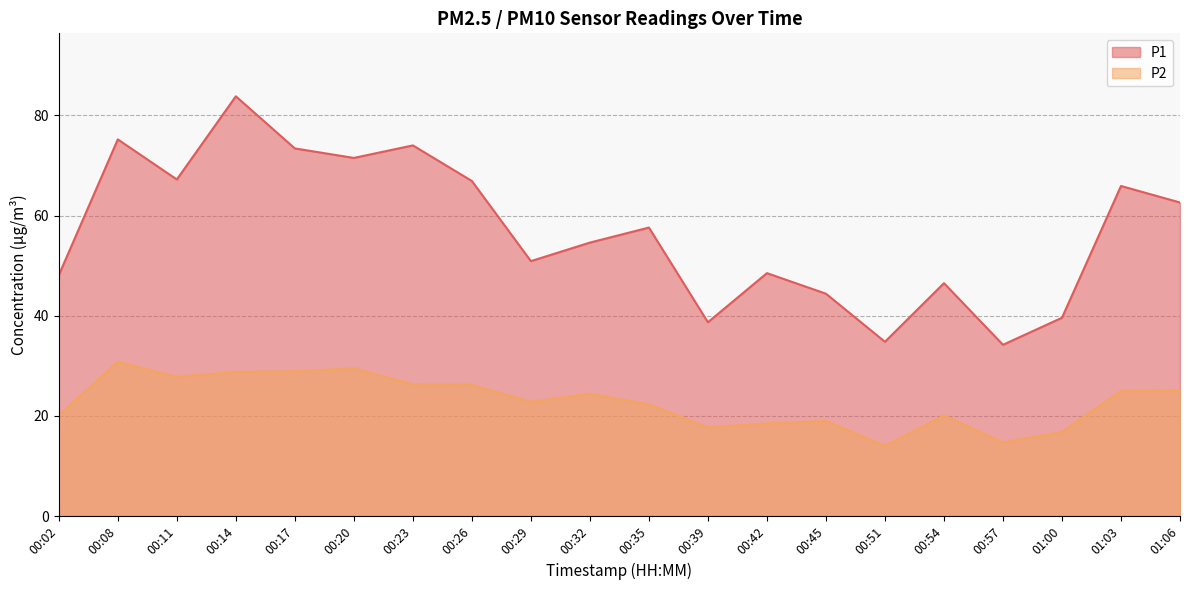

True or false: P1 and P2 intersect in this chart.

False